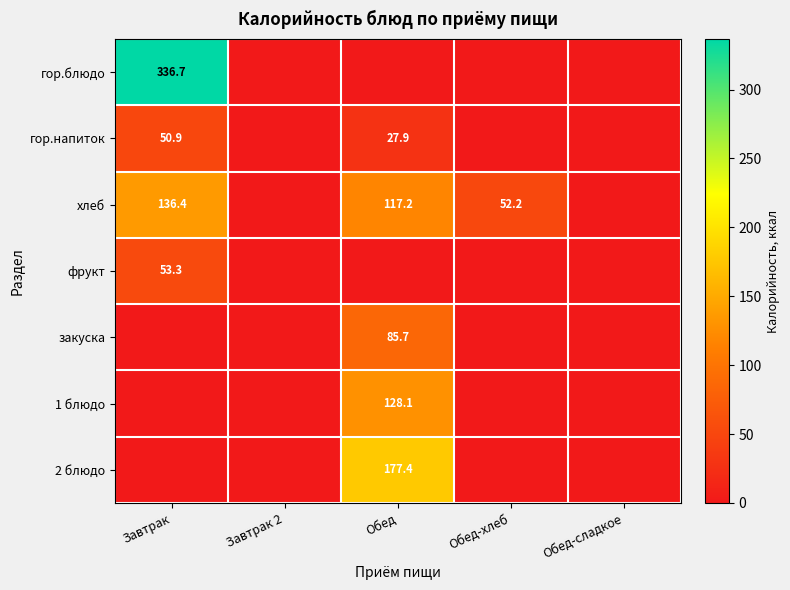

The value of фрукт at Завтрак is 35.7. True or false?

False